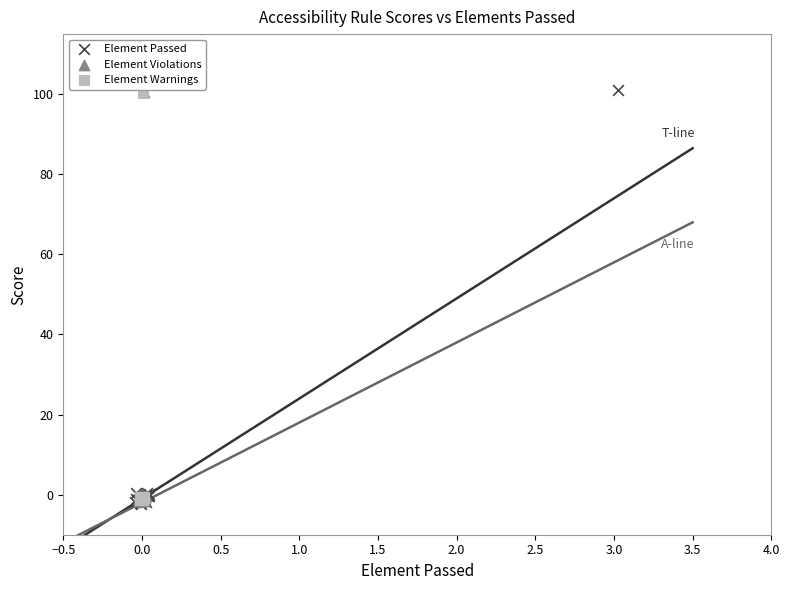

What are all the series names shown in the legend?

Element Passed, Element Violations, Element Warnings